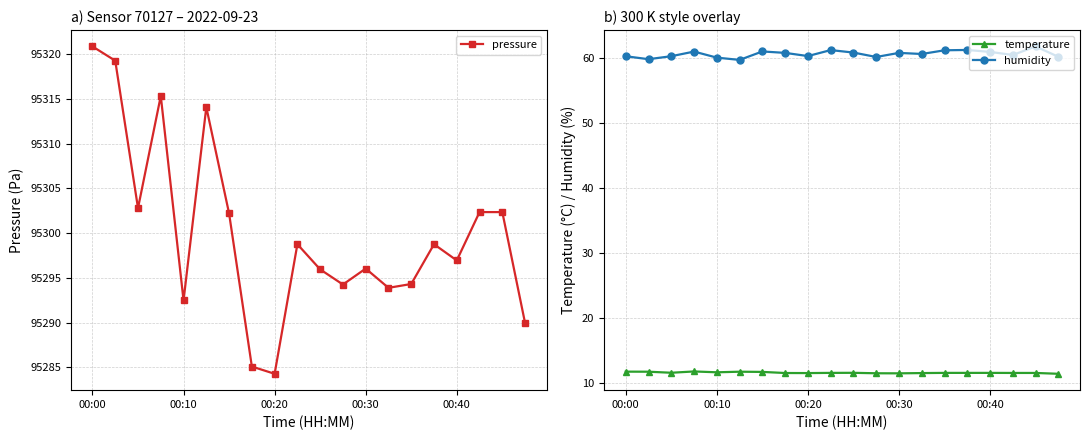

What value does the temperature series have at 18?

11.6